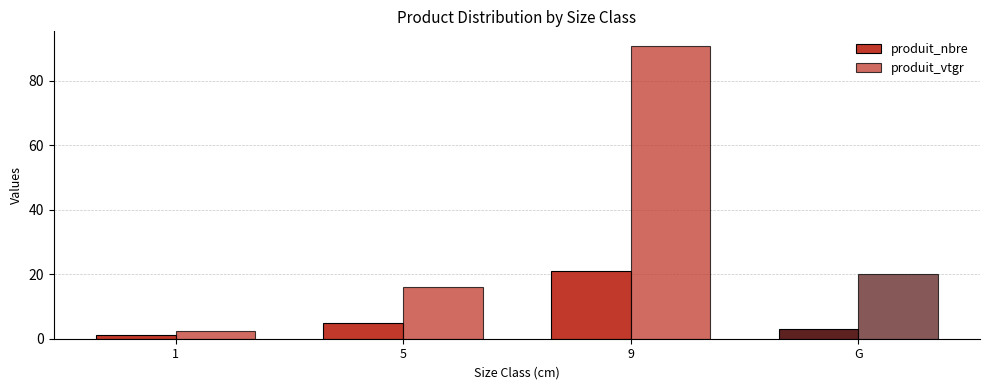

How many groups of bars are there?

4